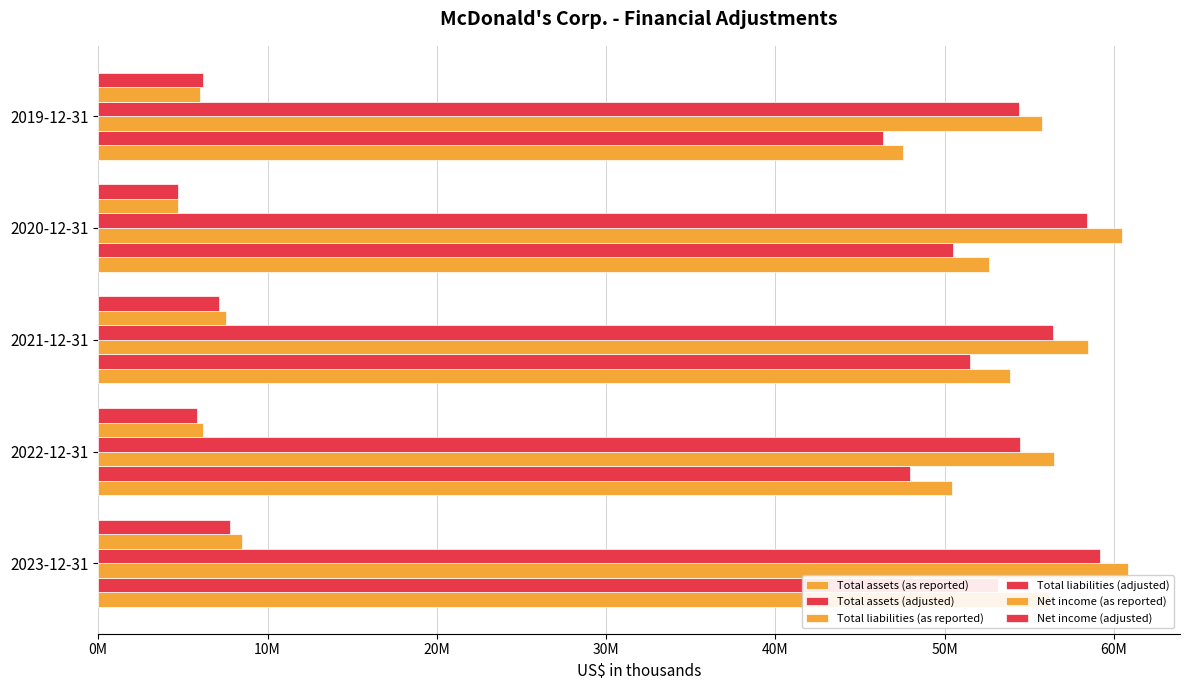

How many values in the Total liabilities (as reported) series are below 58455300?

2